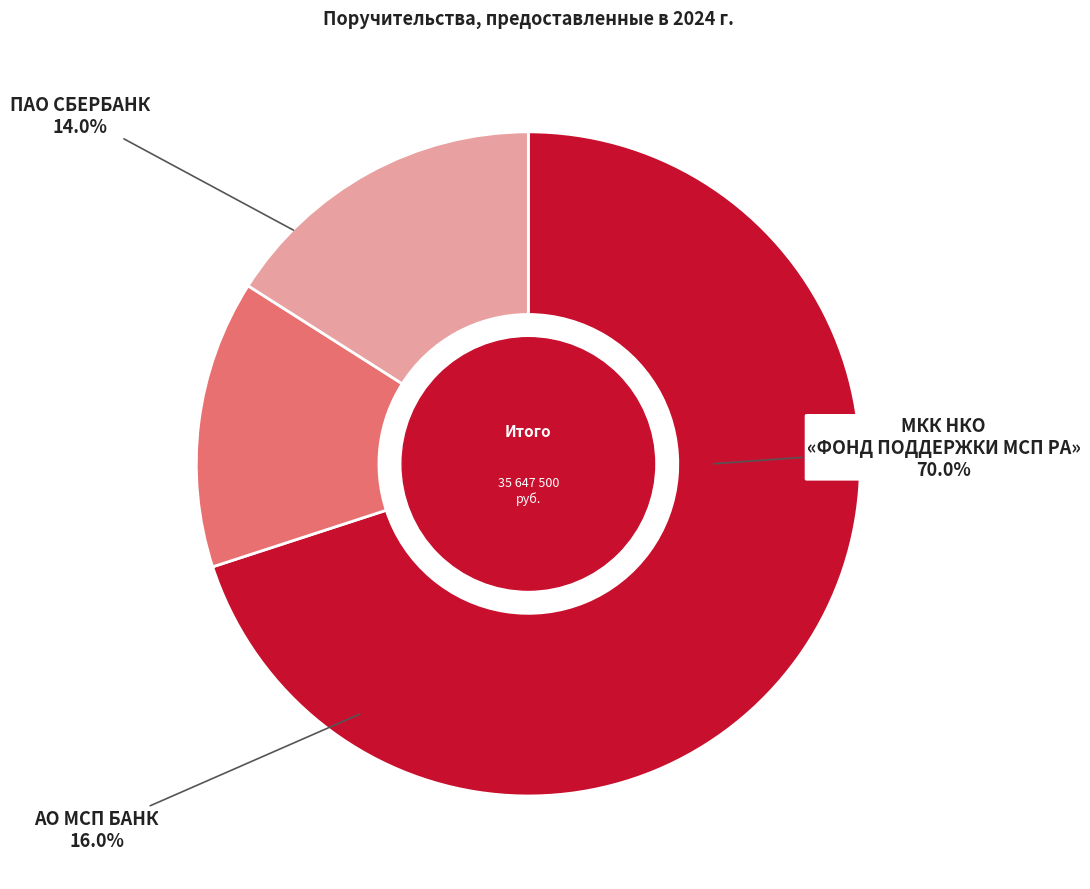

To the nearest percent, what is the difference between the largest and smallest slice percentages?

56%